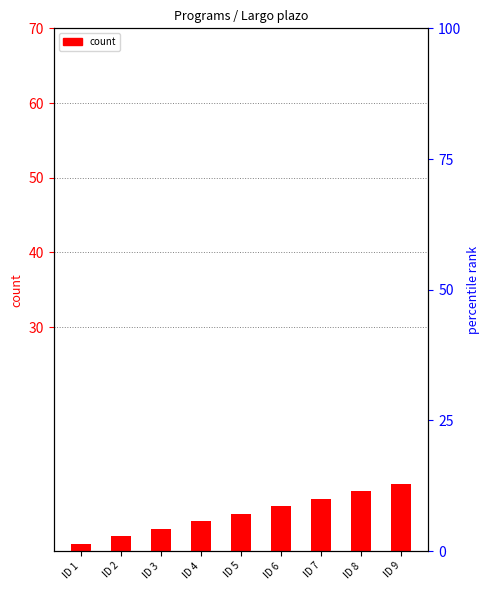

At which category does the chart reach its peak across all series?

ID 9